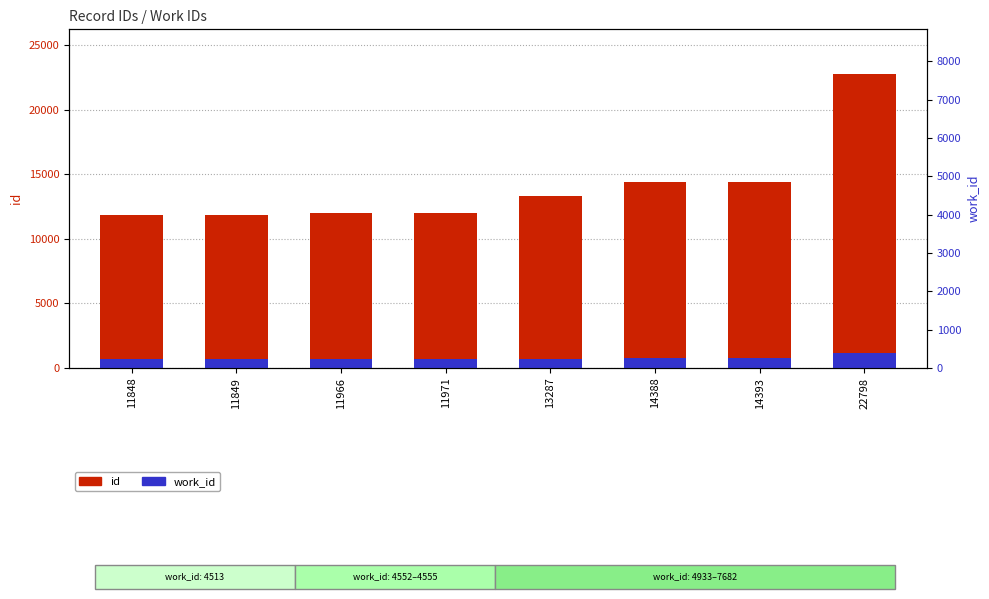

Is it true that id equals 11966.0 at 11966?

True